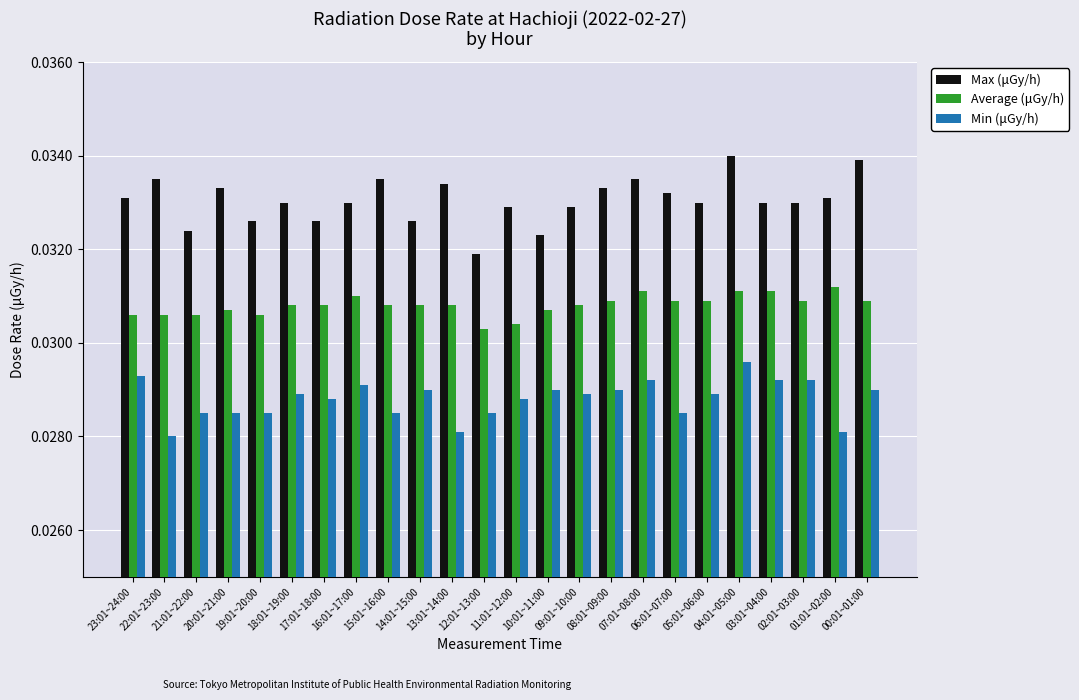

Which series has the largest total across all categories?

Max (μGy/h)